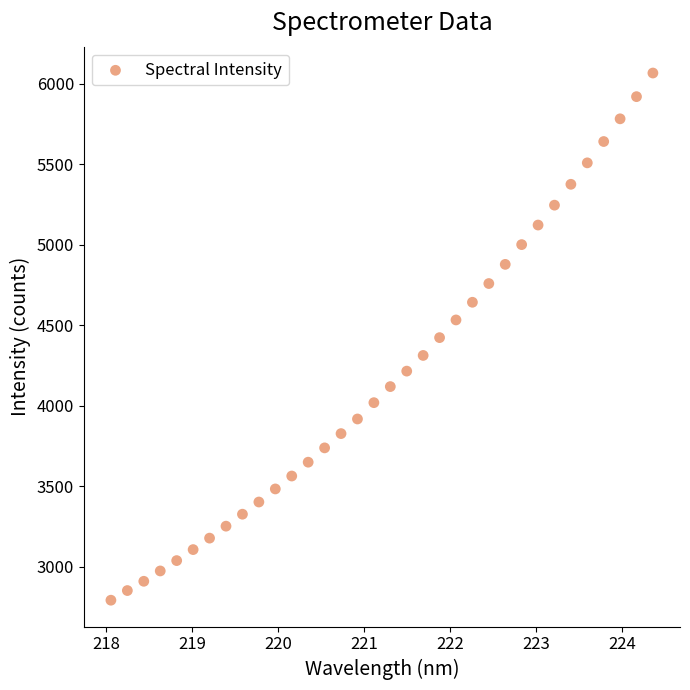

What is the range of X values (max minus min)?

6.3